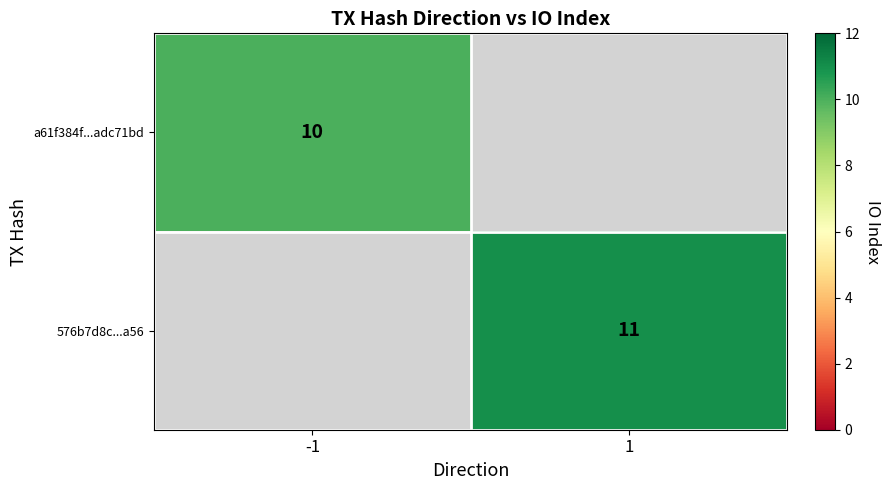

How many data points does each series have?

2